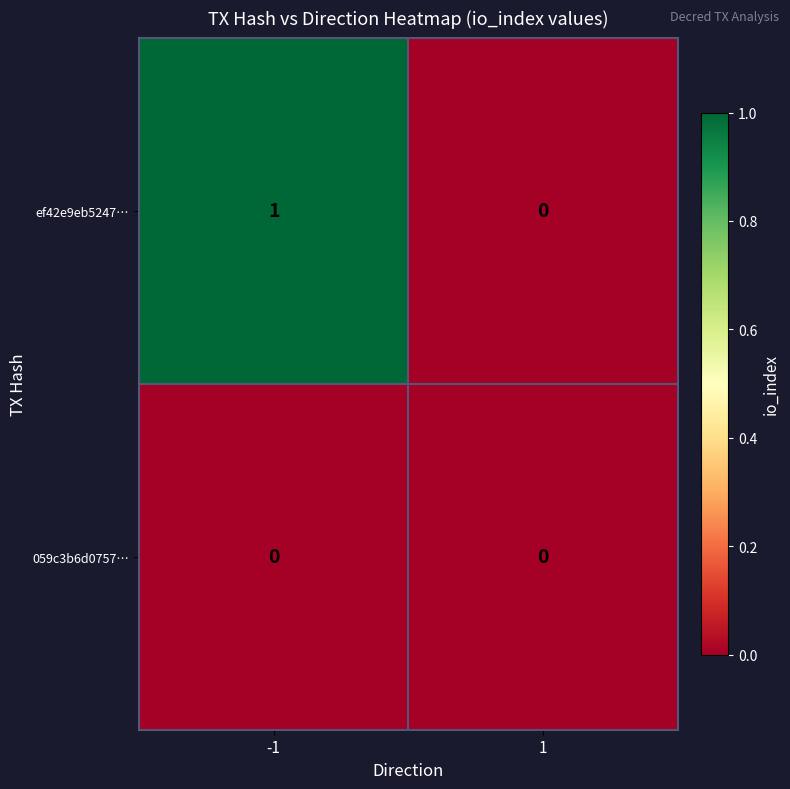

Is the value of ef42e9eb5247… at -1 greater than the value of 059c3b6d0757… at 1?

Yes